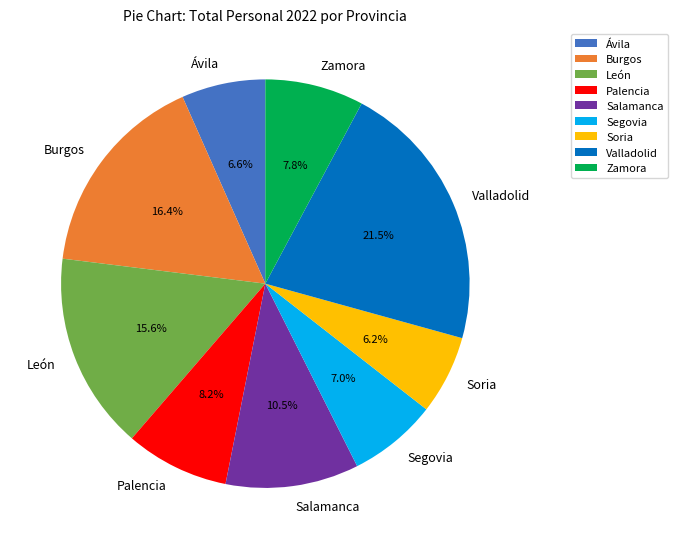

How much of the chart is everything except Ávila?

93.4%